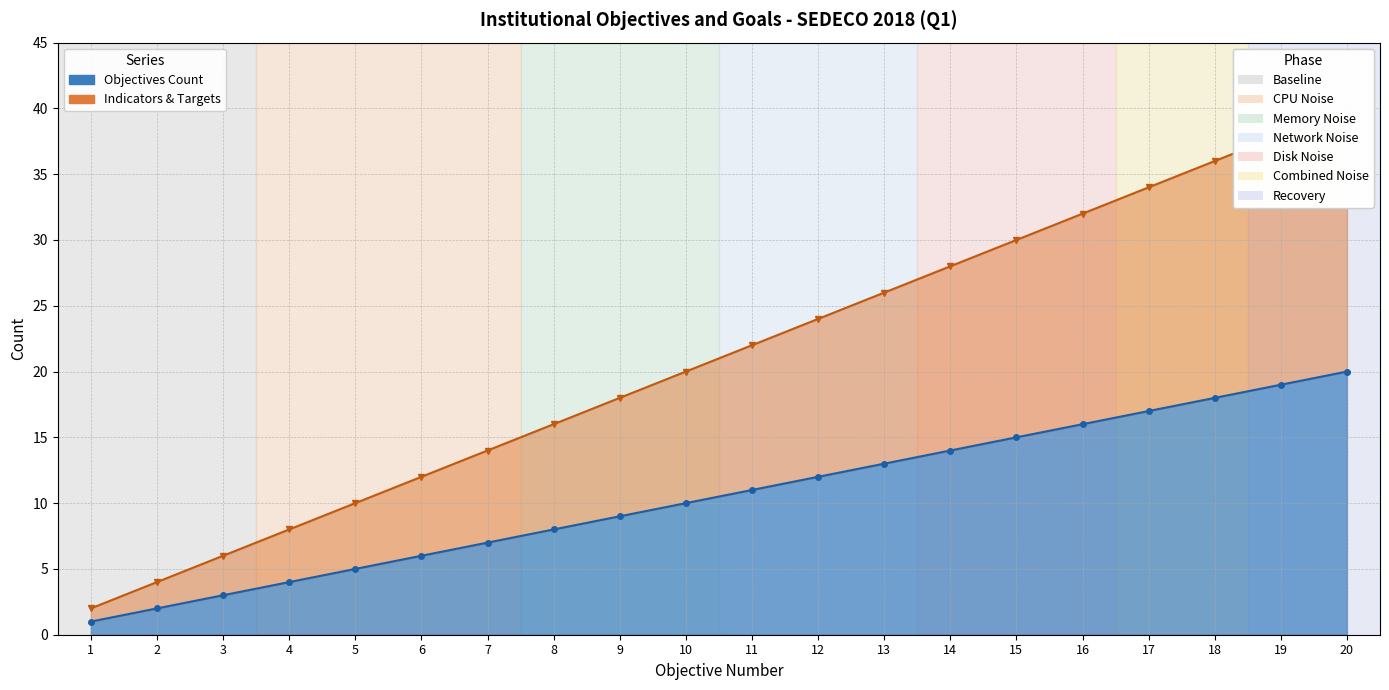

Between 8 and 15, which is larger?

15